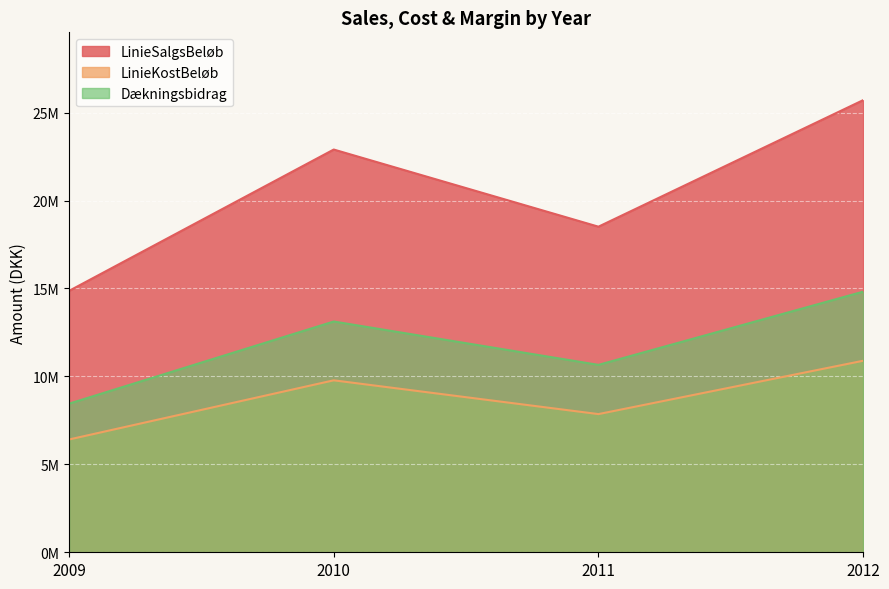

Rank the series at 2009 from lowest to highest value.

LinieKostBeløb, Dækningsbidrag, LinieSalgsBeløb